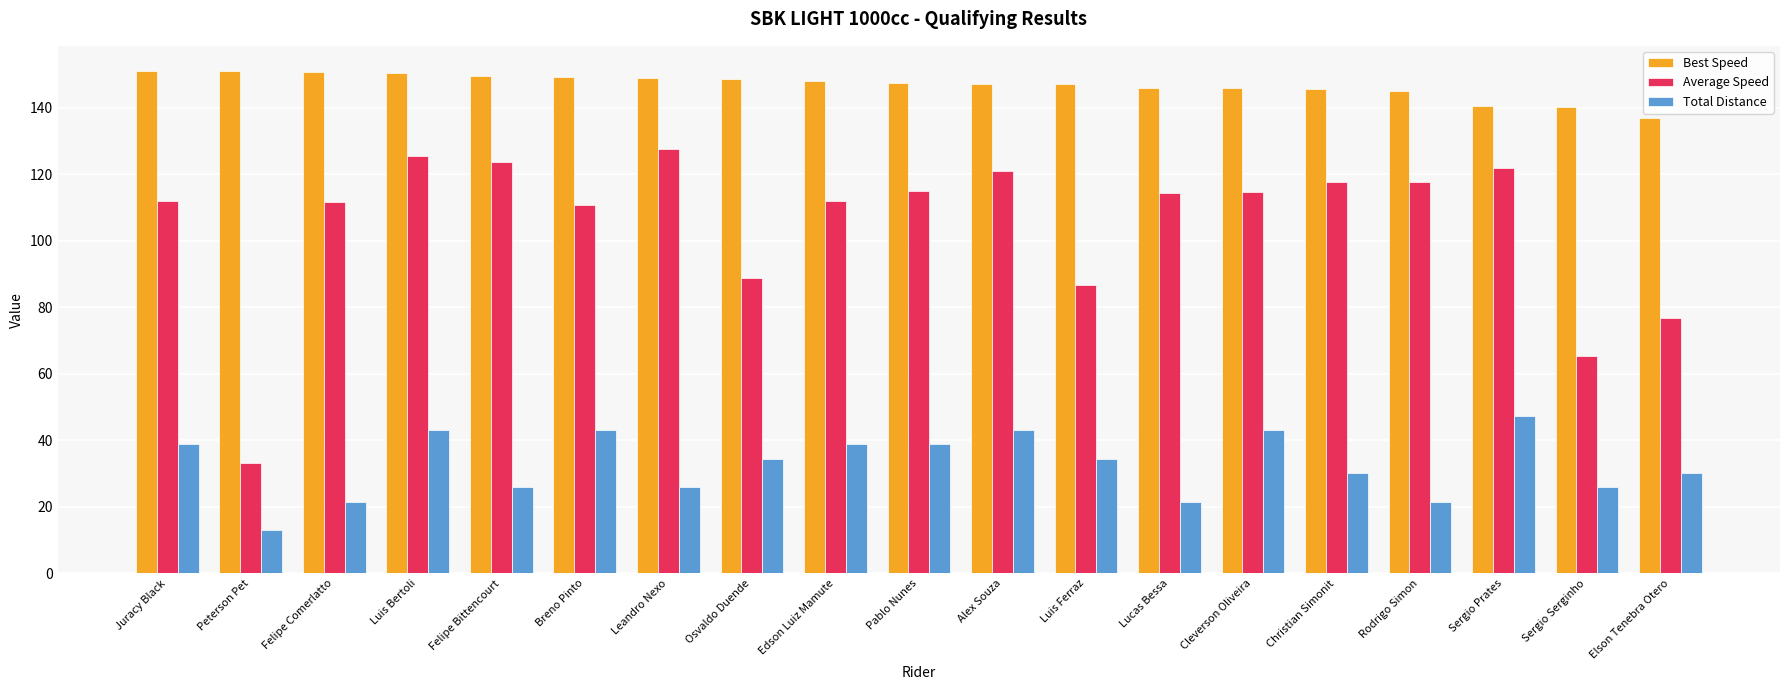

What are all the series names shown in the legend?

Best Speed, Average Speed, Total Distance